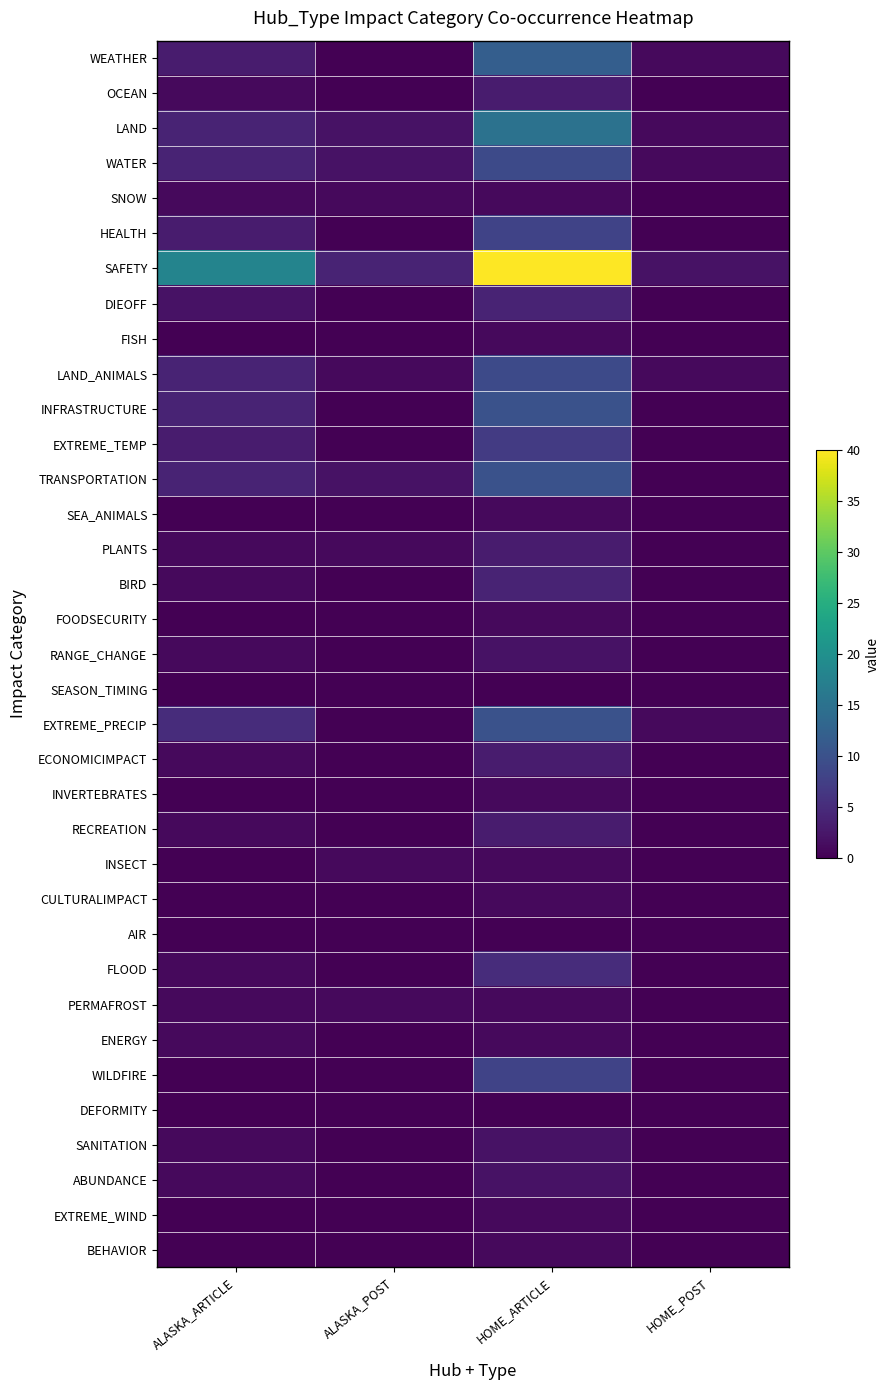

Which series changed the most between HOME_ARTICLE and HOME_POST?

SAFETY